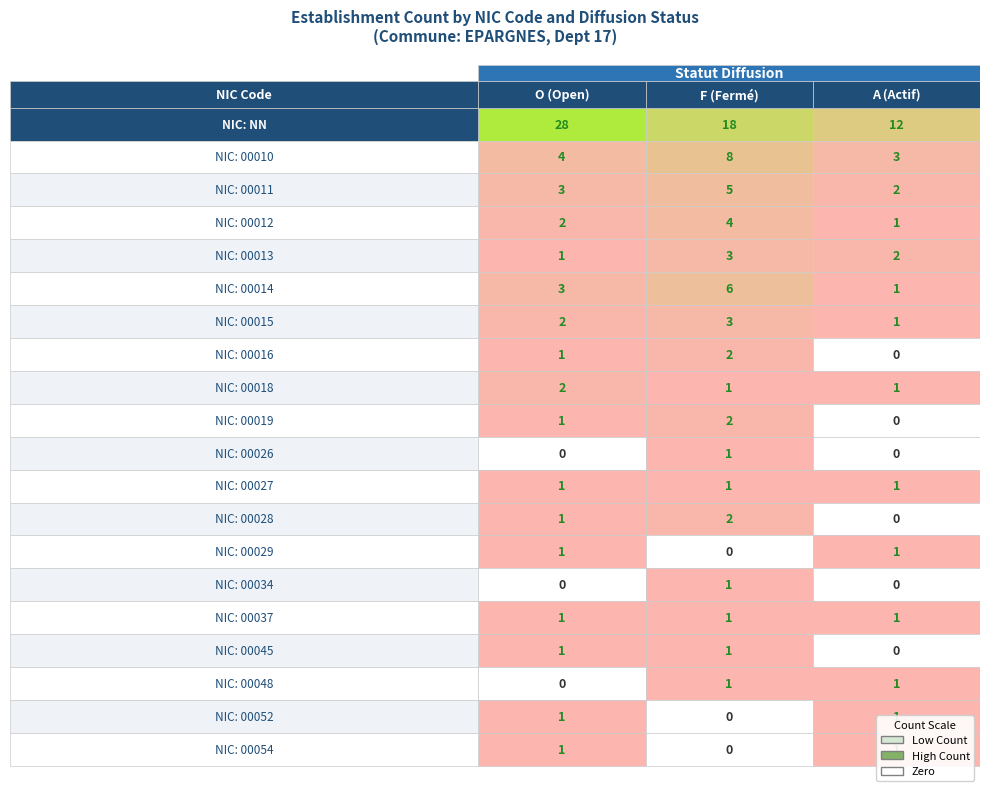

What value does the 00027 series have at O?

1